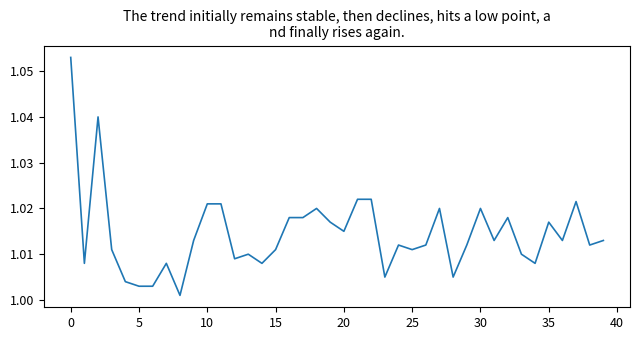

True or false: the data has more than 0 interior local peaks.

True